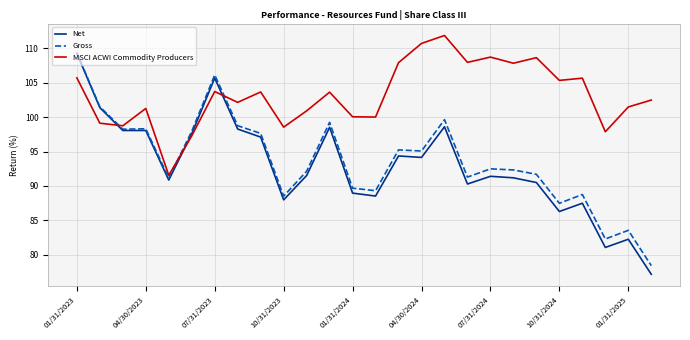

What is the minimum value for Net?

77.2